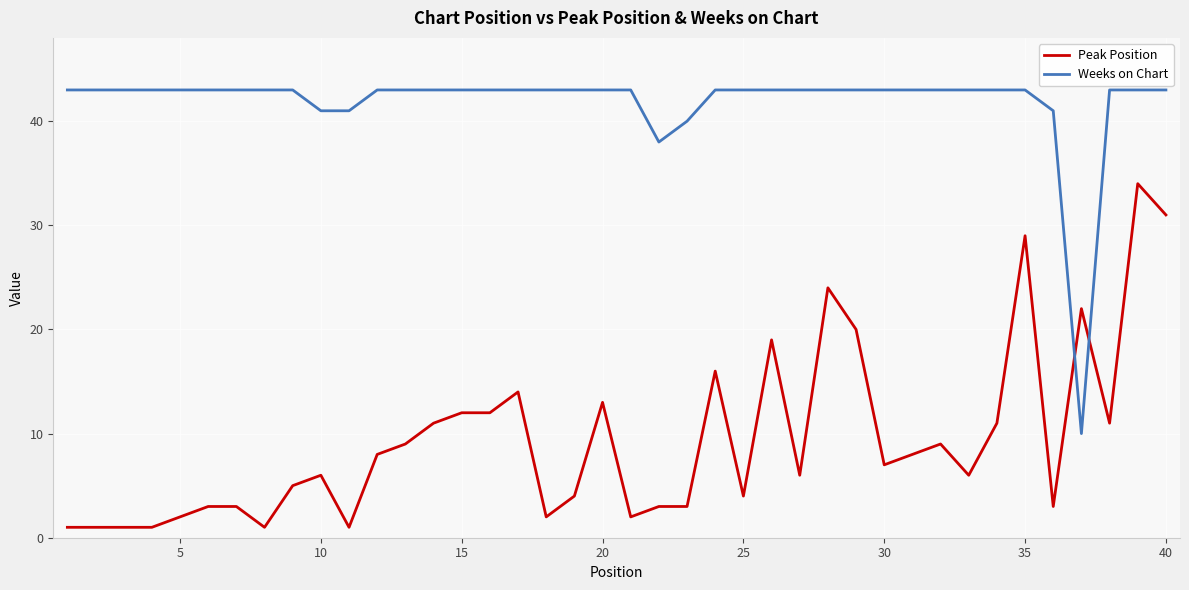

What is the minimum value for Weeks on Chart?

10